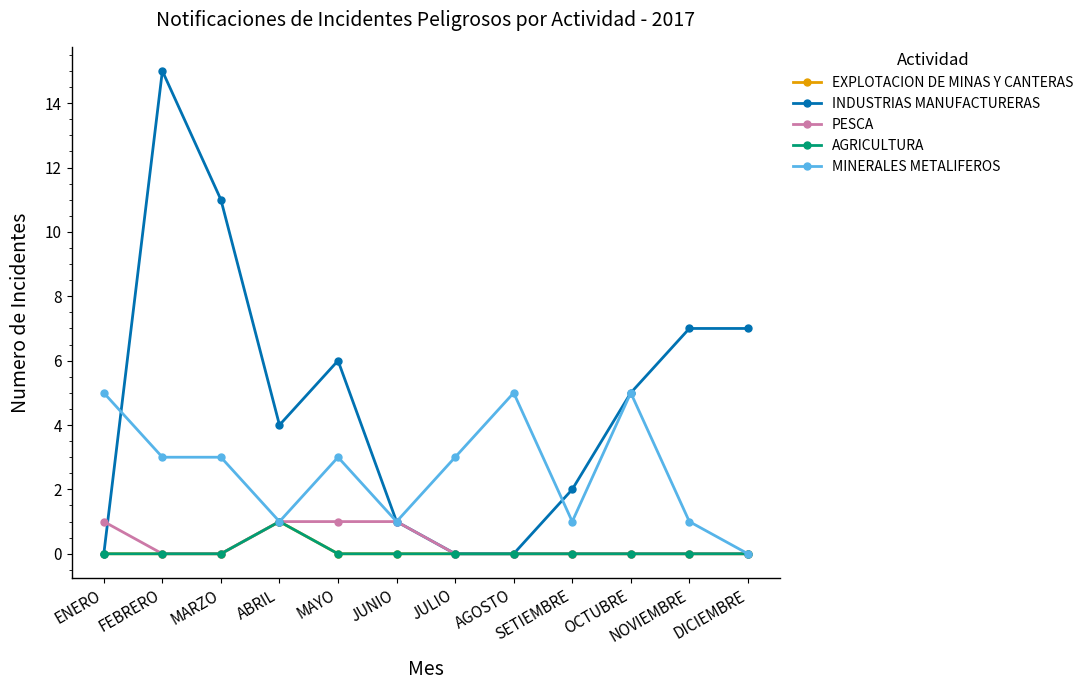

Between which two adjacent categories do MINERALES METALIFEROS and INDUSTRIAS MANUFACTURERAS first intersect?

ENERO and FEBRERO